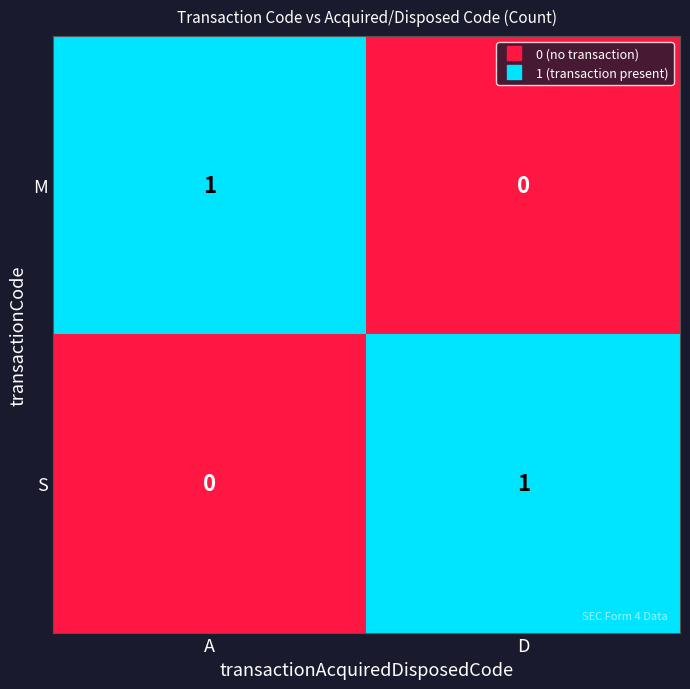

True or false: M has a value of 1 at A.

True